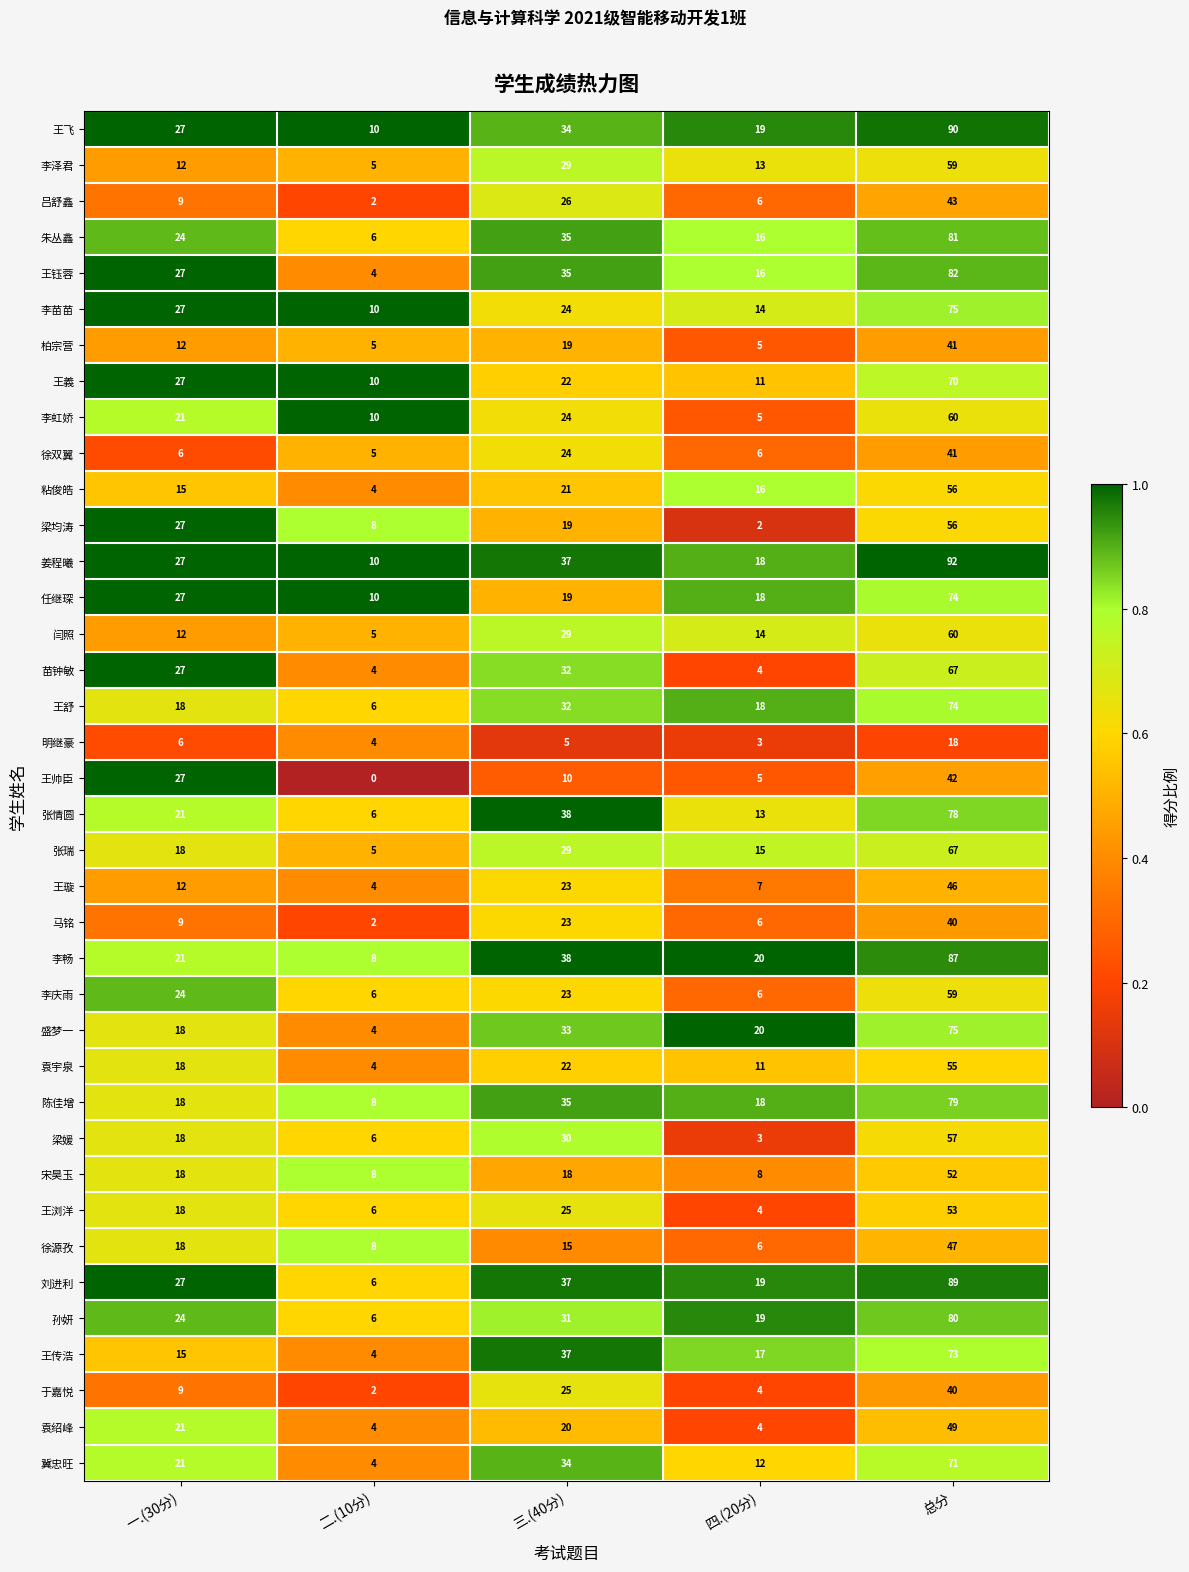

The 王飞 series shows 19 at 一.(30分). True or false?

False